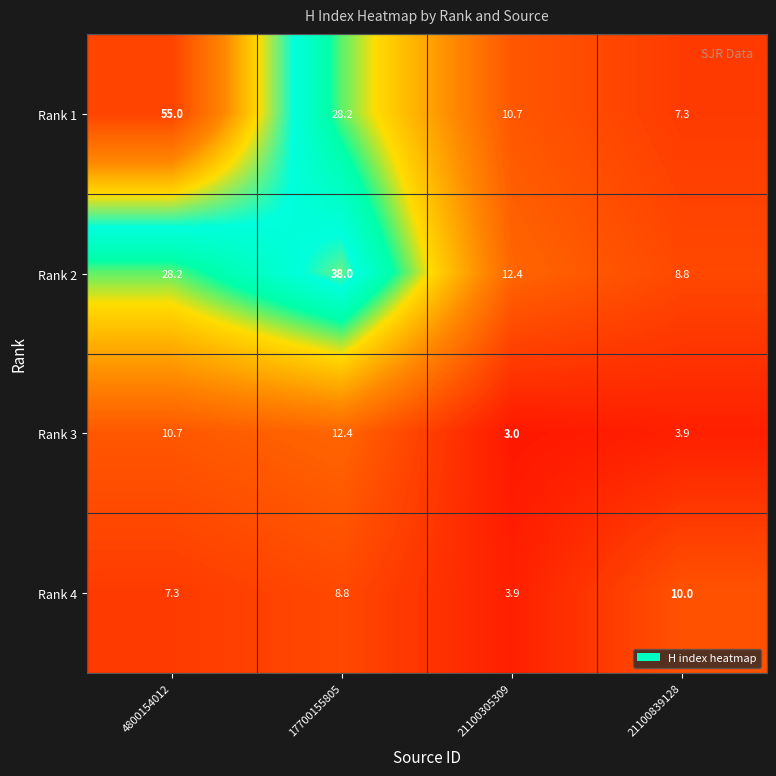

The value of Rank 2 at 21100305309 is 18.1. True or false?

False